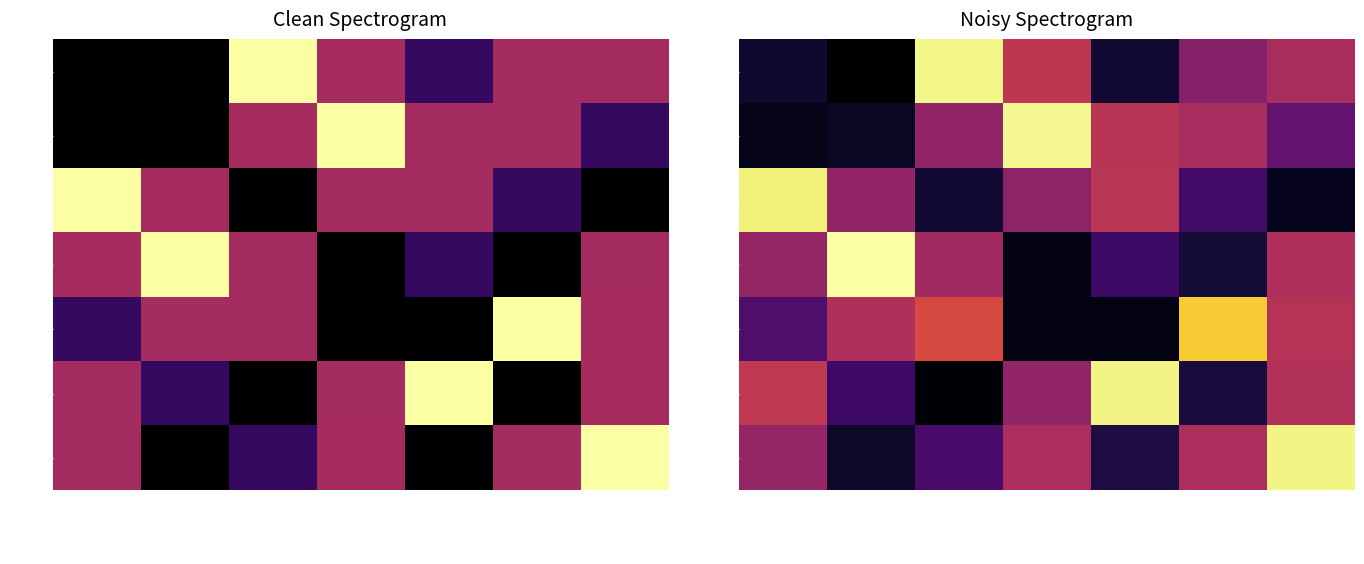

Which series has the largest range (max minus min)?

132574